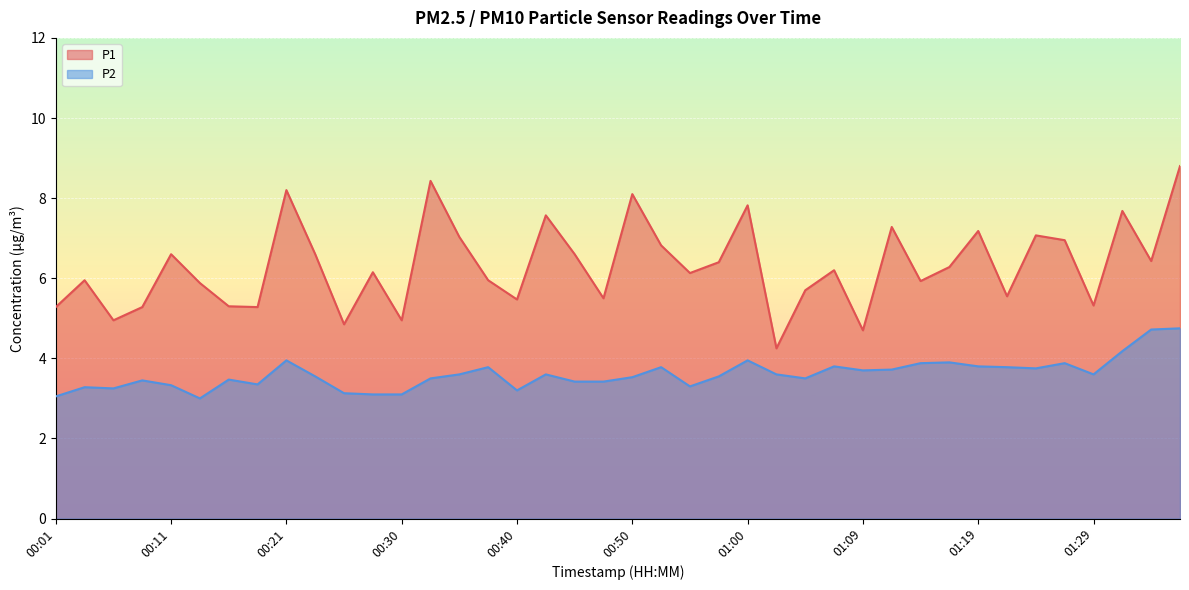

What is the total value across all series at 00:57?

9.9